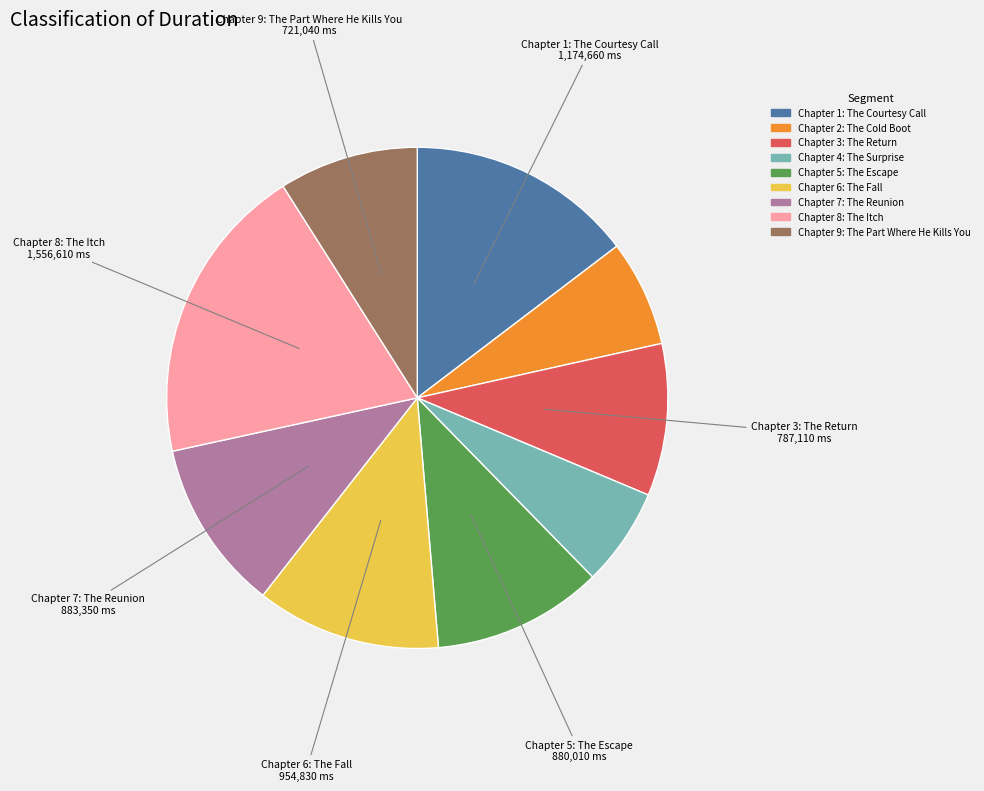

Does any single category account for the majority?

No